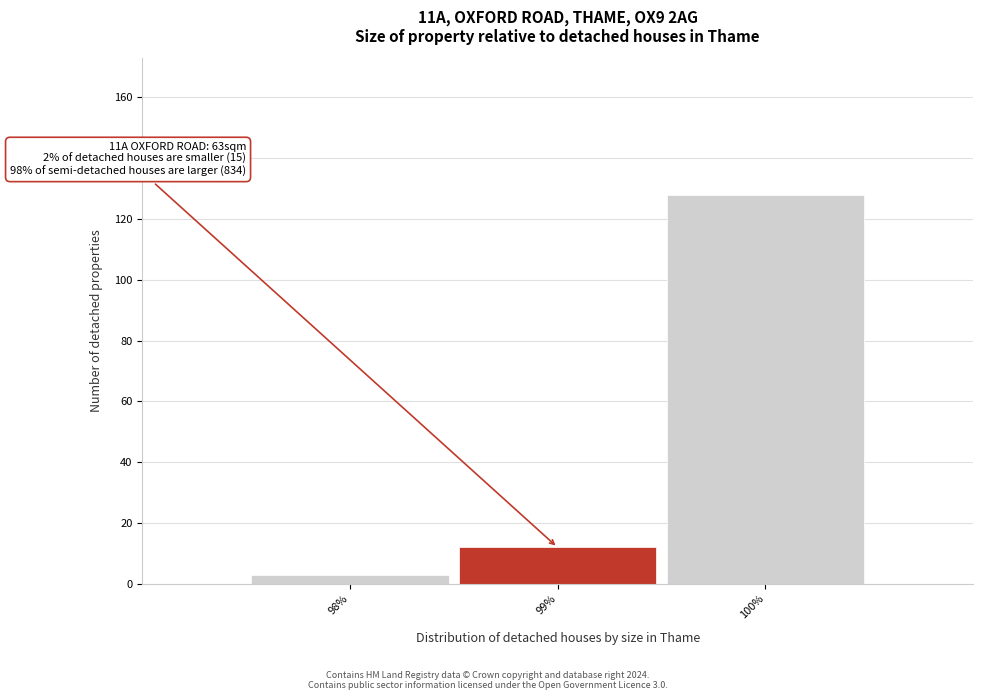

Over which range of the x-axis is the bar tallest?

99.5 to 100.5